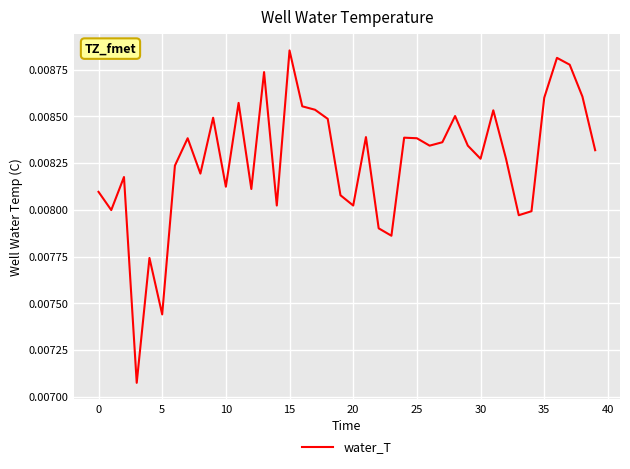

How many lines are shown in the chart?

1